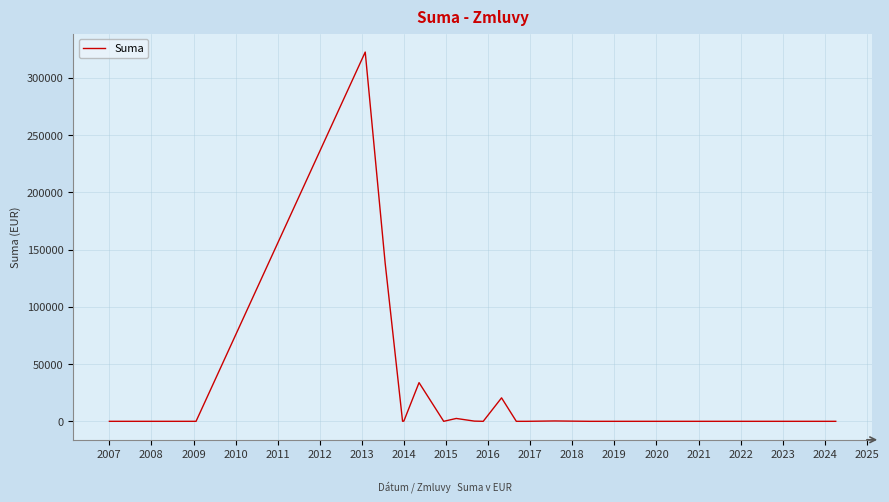

What is the difference between the maximum and minimum values?

322626.8